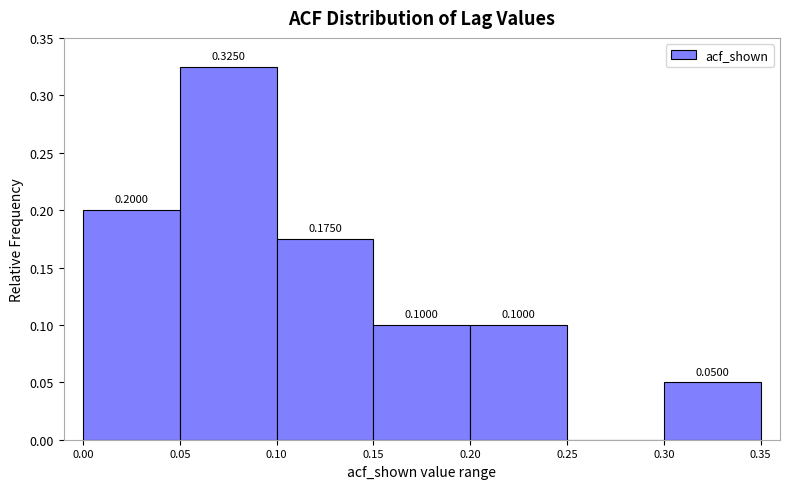

Over which range of the x-axis is the bar tallest?

0.05 to 0.10